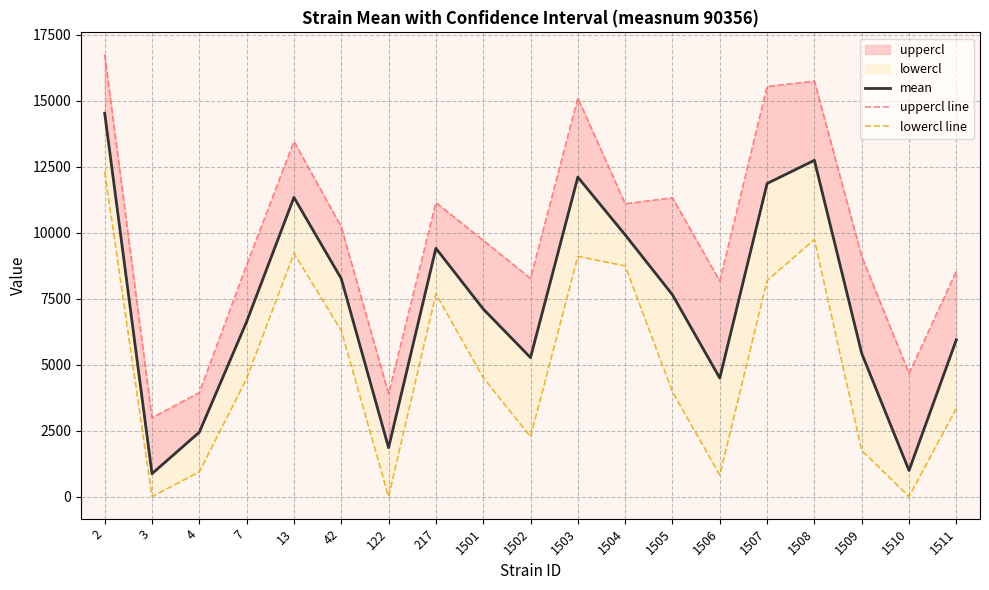

The value of mean at 1501 is 4584.8. True or false?

False